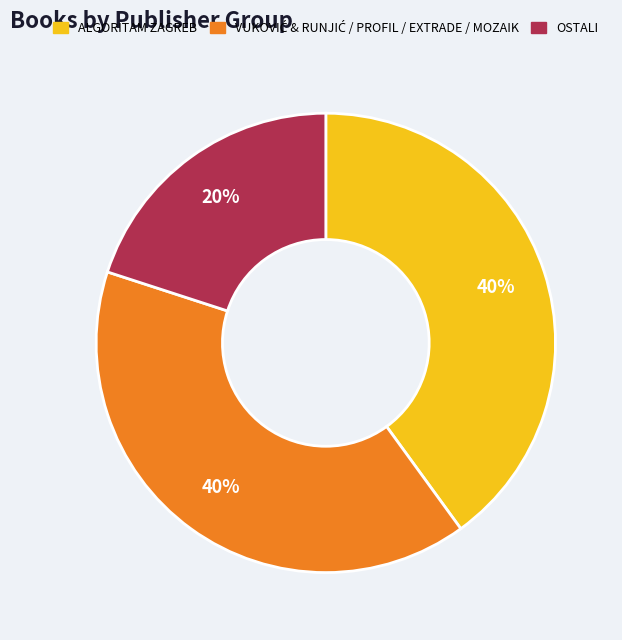

To the nearest percent, what is the average slice percentage?

33%